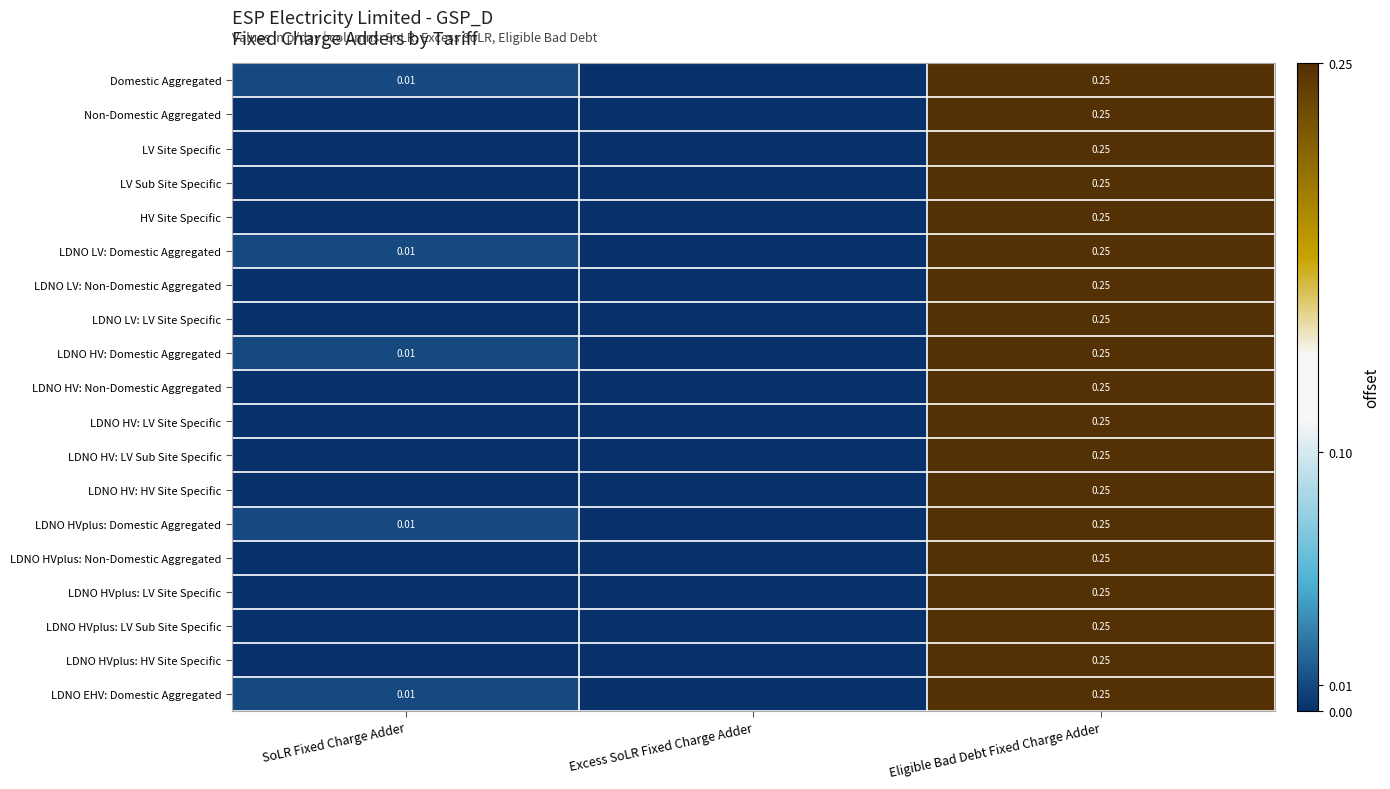

How many series are shown in this chart?

19